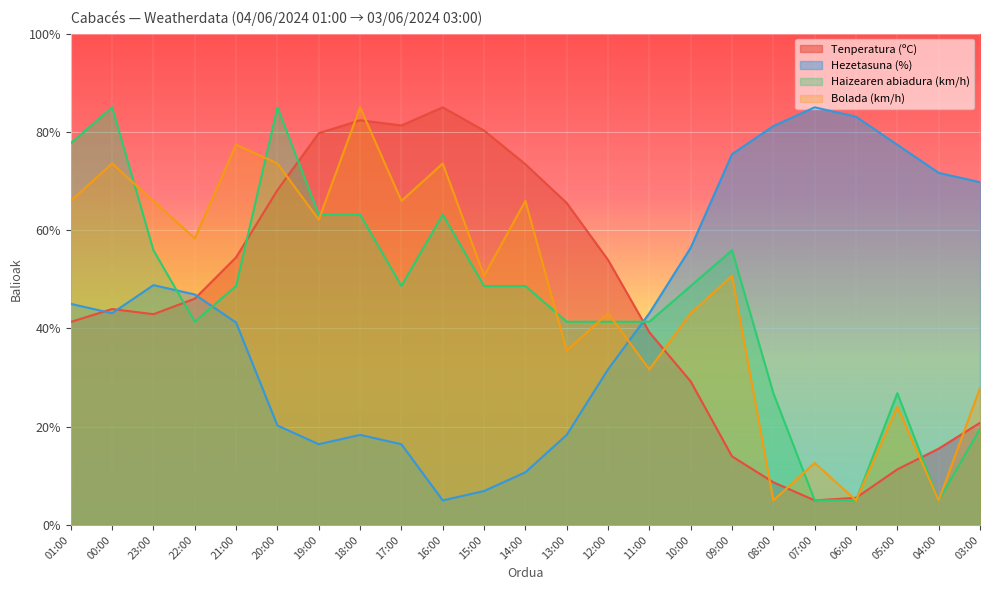

True or false: Bolada (km/h) has more than 1 points higher than both neighbors.

True